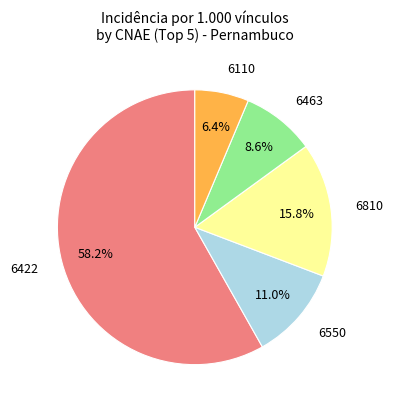

Is there a majority slice in this chart?

Yes